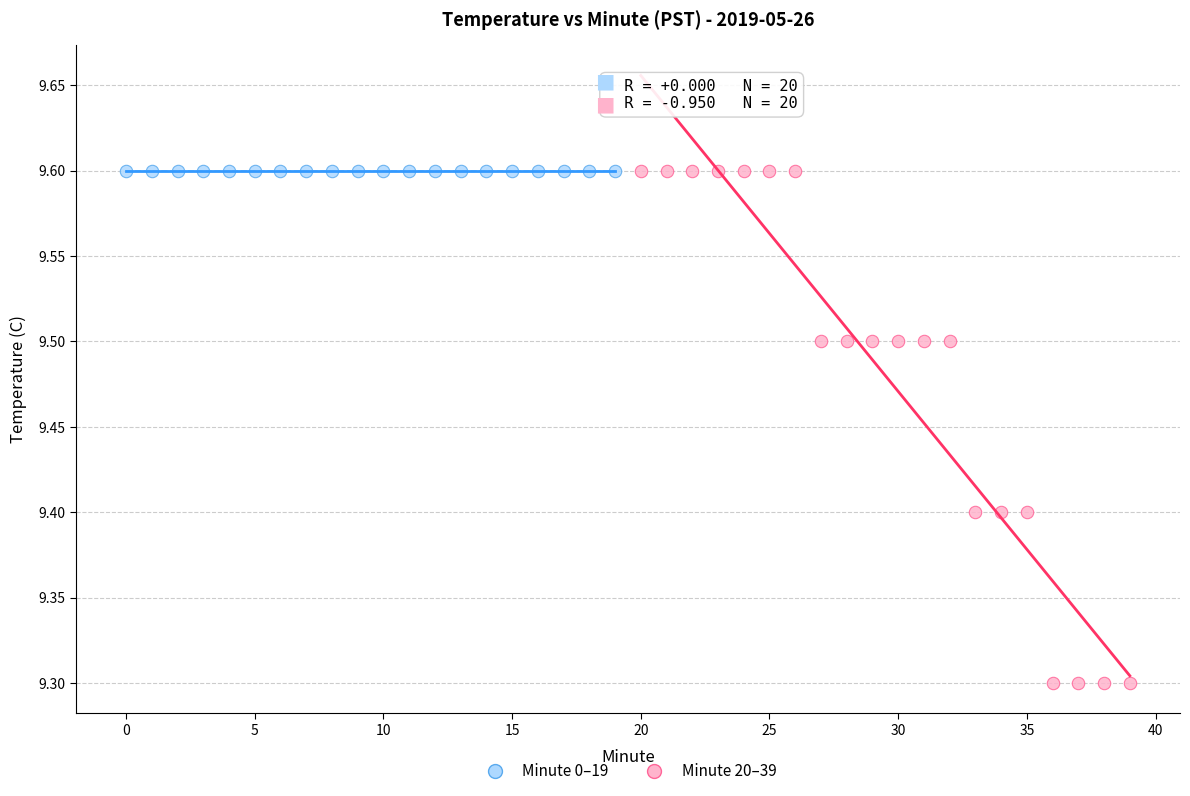

What are all the series names shown in the legend?

Minute 0–19, Minute 20–39